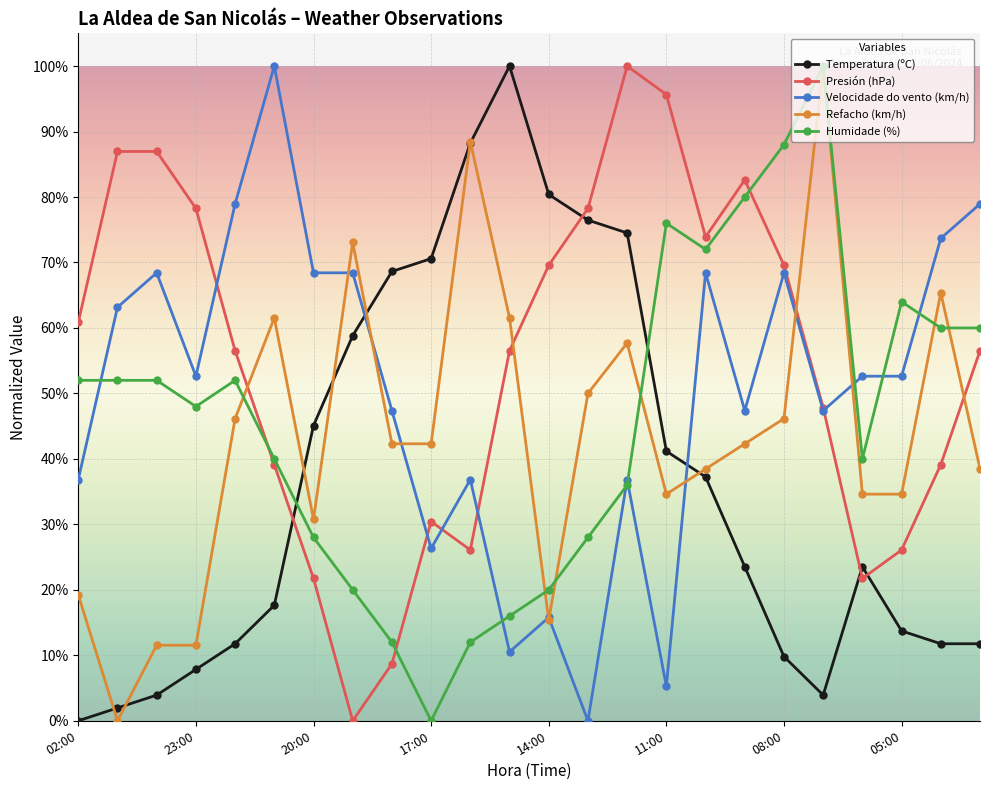

What is the value of the Velocidade do vento (km/h) point at the 16th from the left?

5.3